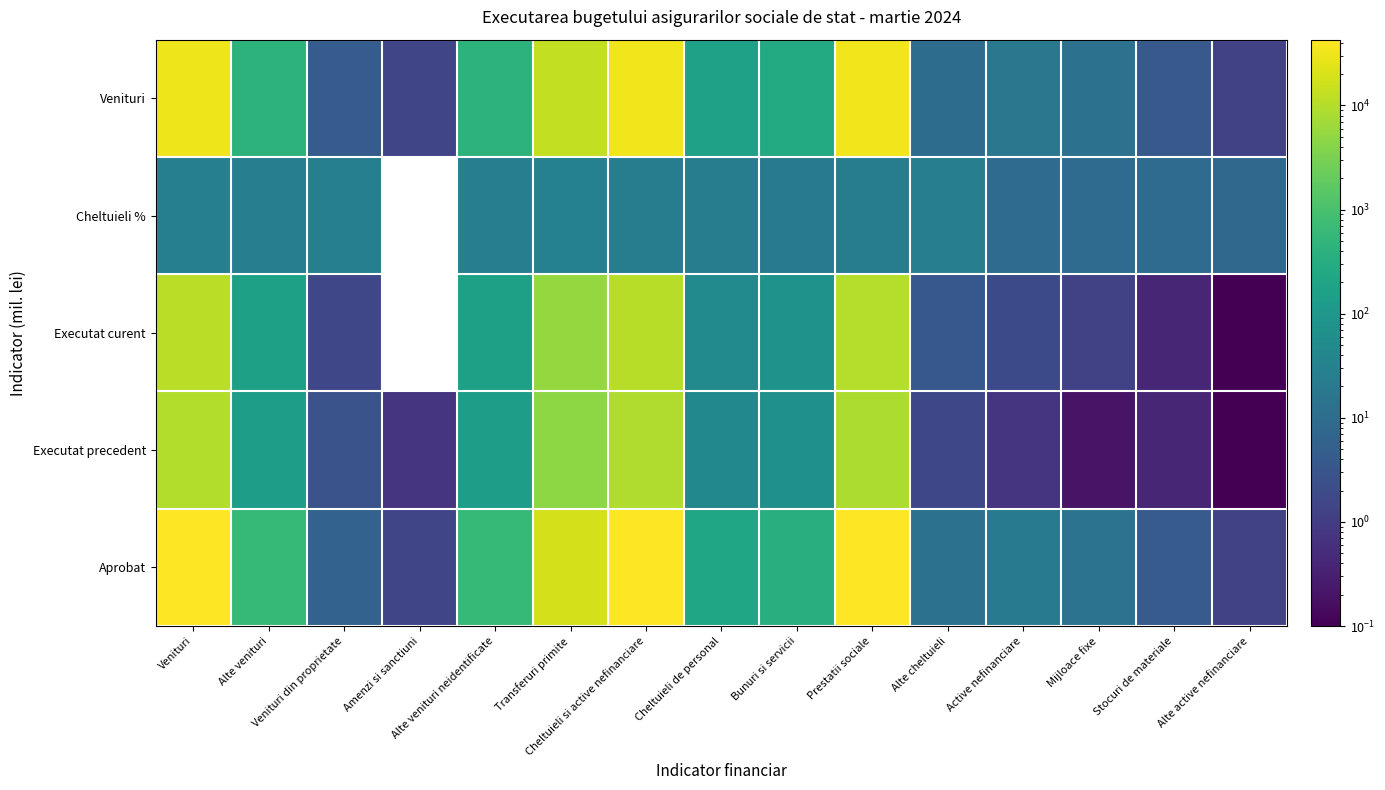

Where is Executat precedent nearest to the value 4864?

Transferuri primite